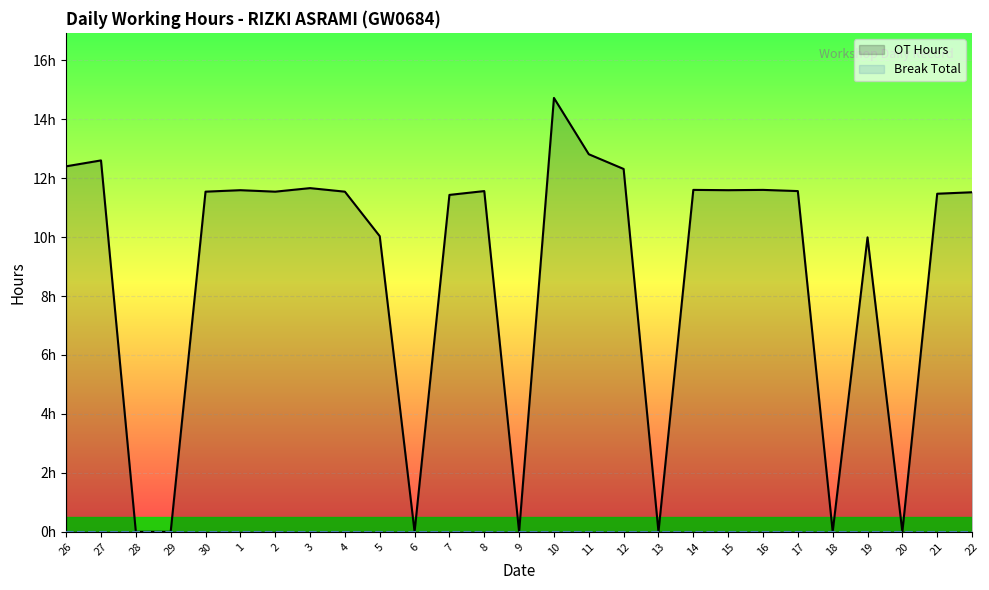

What is the label of the 17th point from the right?

6